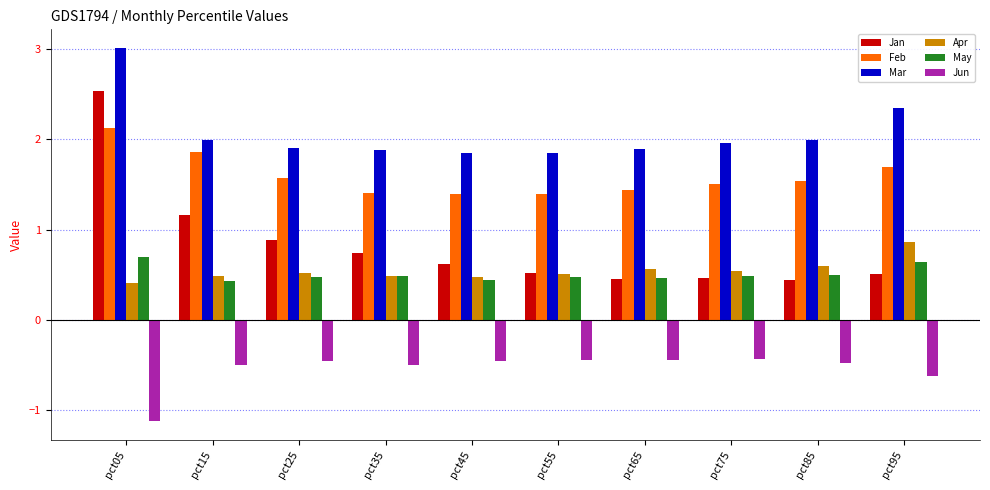

The Feb series shows 1.6 at pct25. True or false?

True